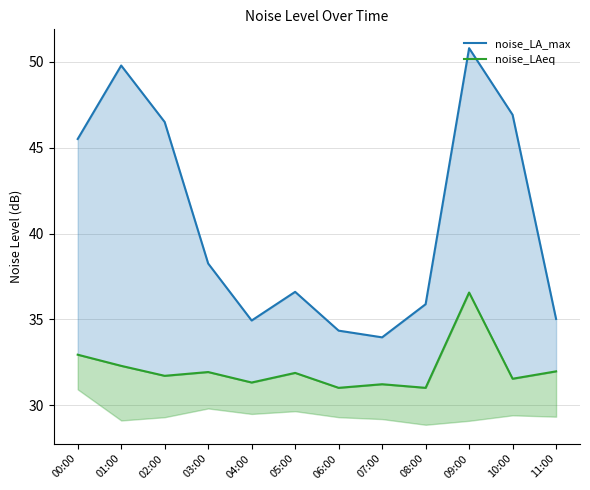

How many interior local valleys does the noise_LA_max series have?

2